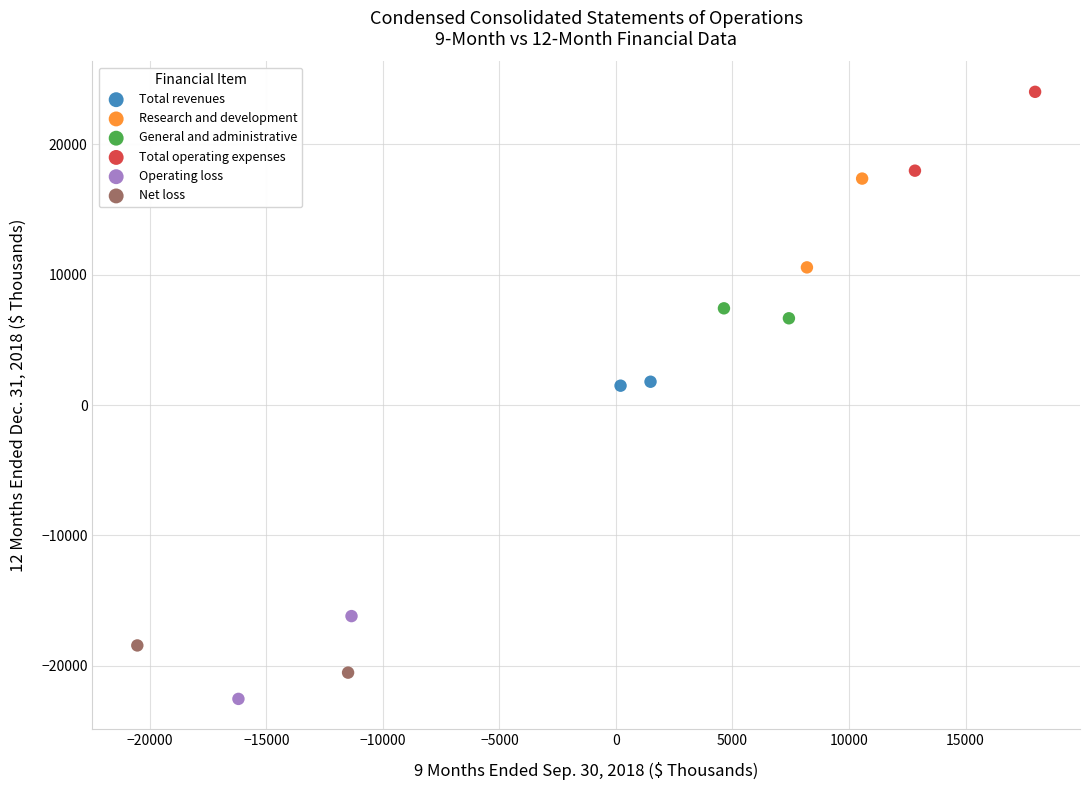

What are all the series names shown in the legend?

Total revenues, Research and development, General and administrative, Total operating expenses, Operating loss, Net loss